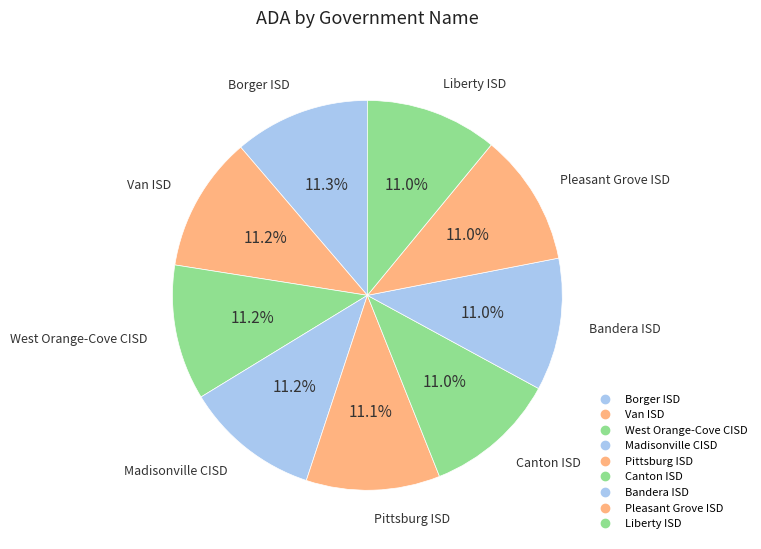

To the nearest percent, what is the combined percentage of Madisonville CISD and West Orange-Cove CISD?

22%